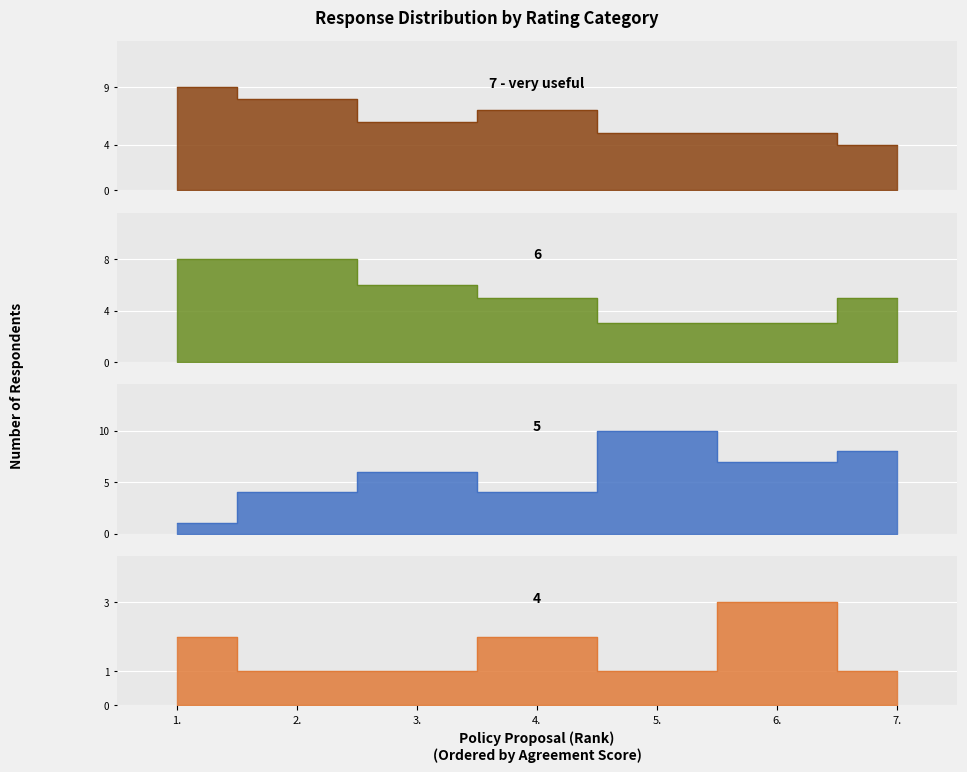

What is the label of the 7th point from the right?

1.